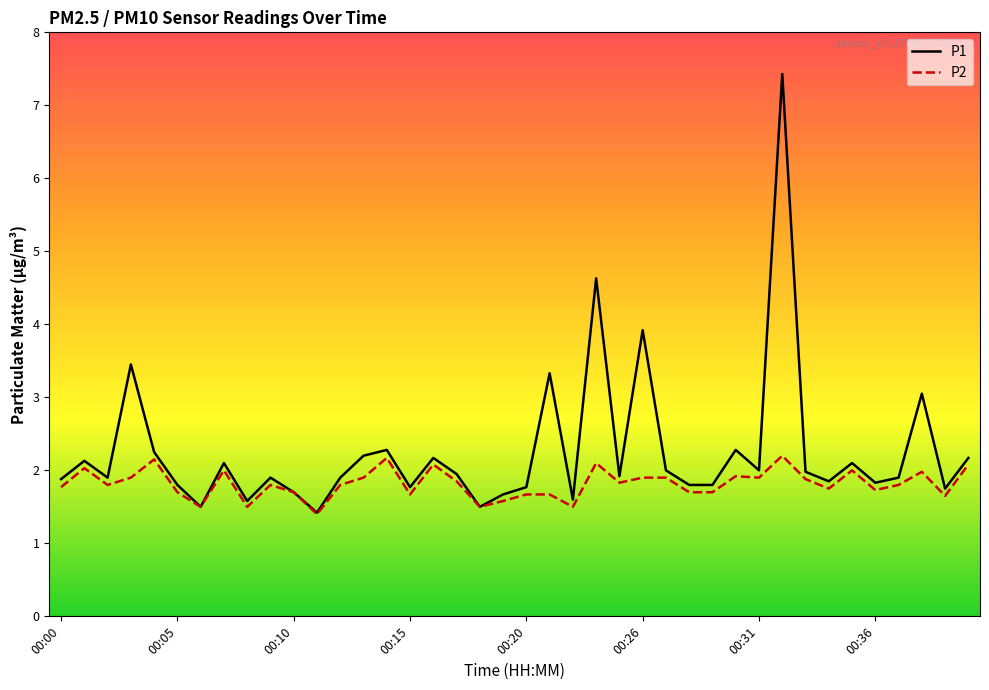

Which series has the largest total across all categories?

P1